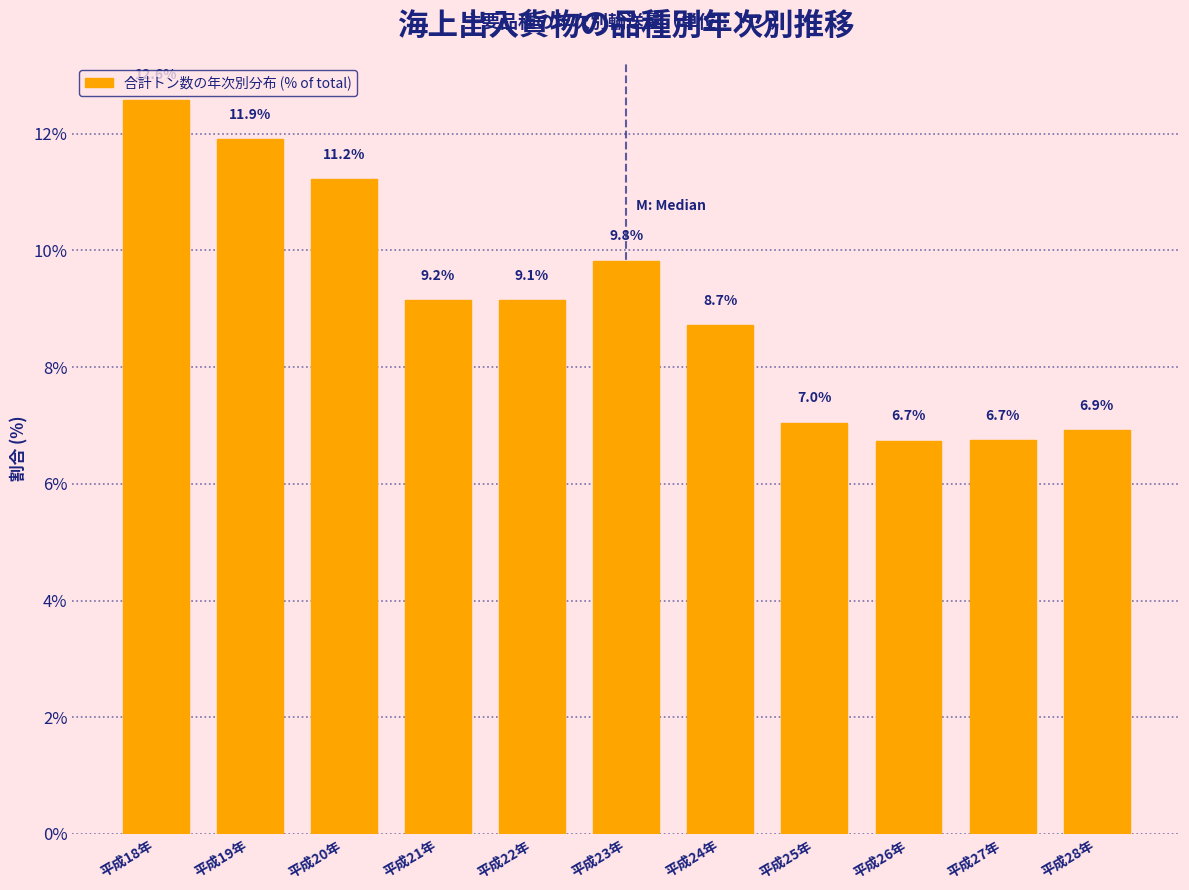

Reading right to left, extract all data points from this chart.

平成28年=6.9	平成27年=6.7	平成26年=6.7	平成25年=7.0	平成24年=8.7	平成23年=9.8	平成22年=9.1	平成21年=9.2	平成20年=11.2	平成19年=11.9	平成18年=12.6